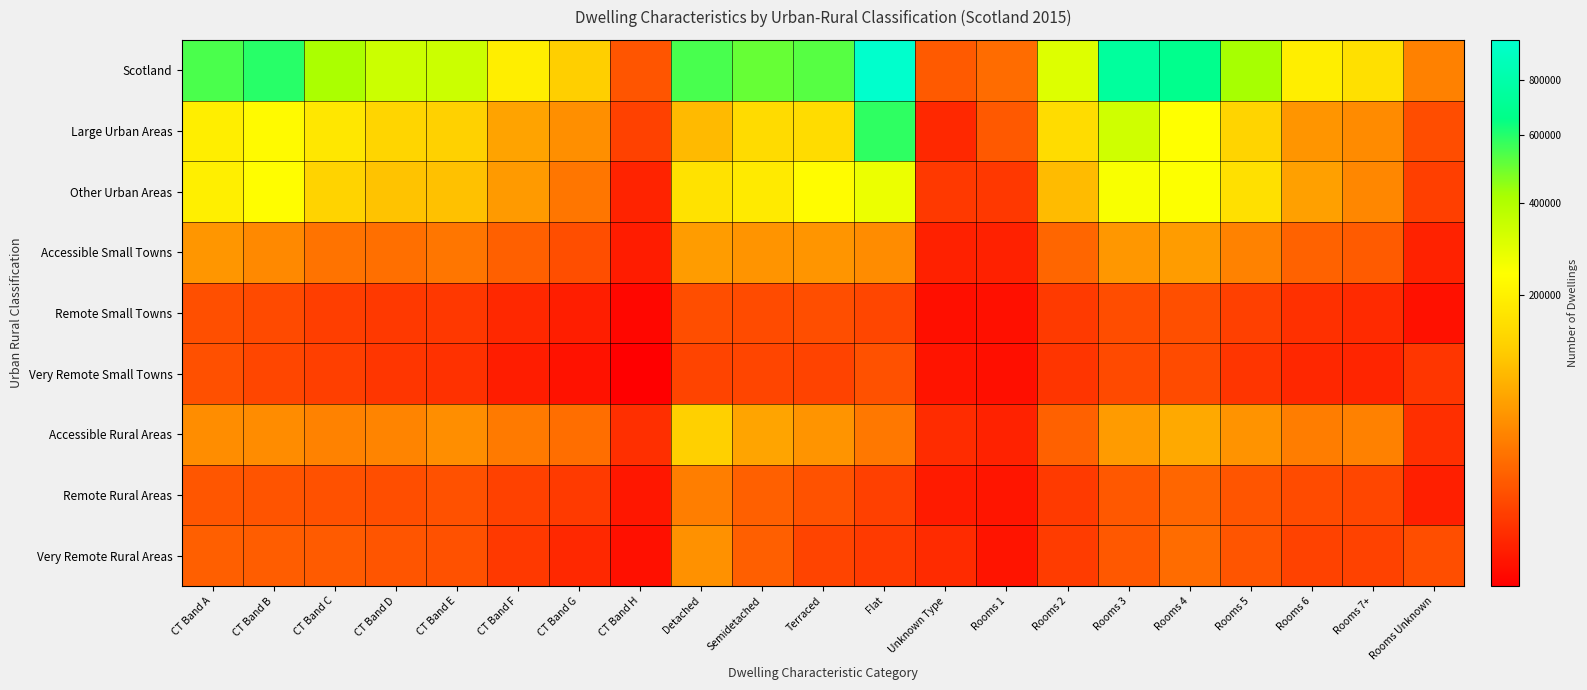

What is the spread (max minus min) of values at Semidetached?

498331